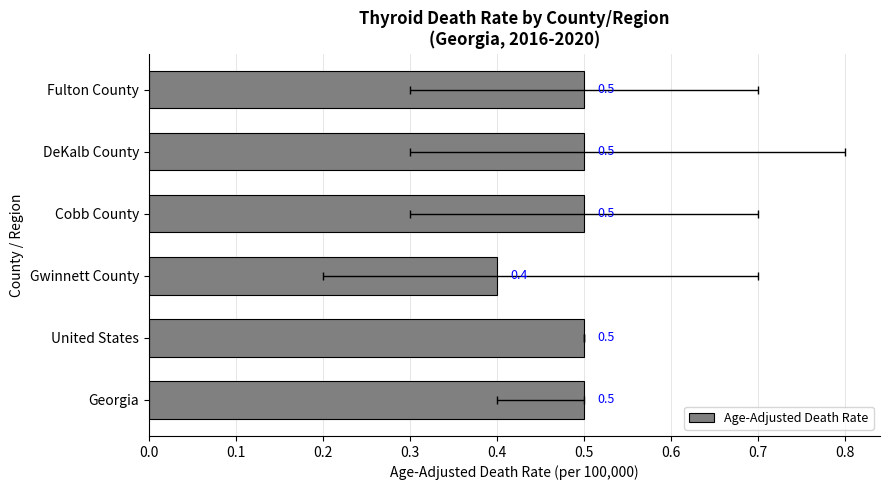

How many bars are there in total?

6